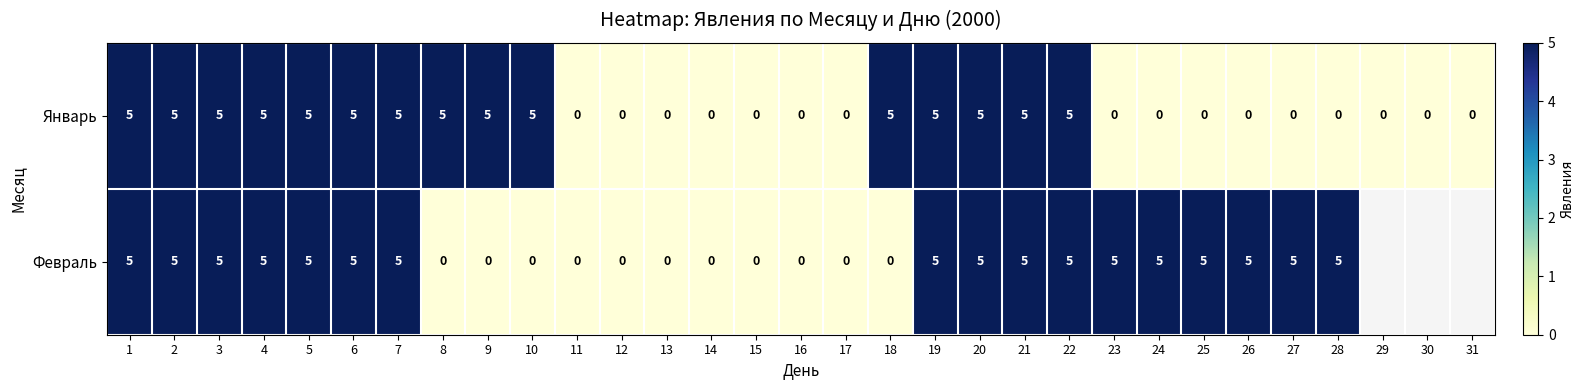

The Февраль series shows 7 at 7. True or false?

False